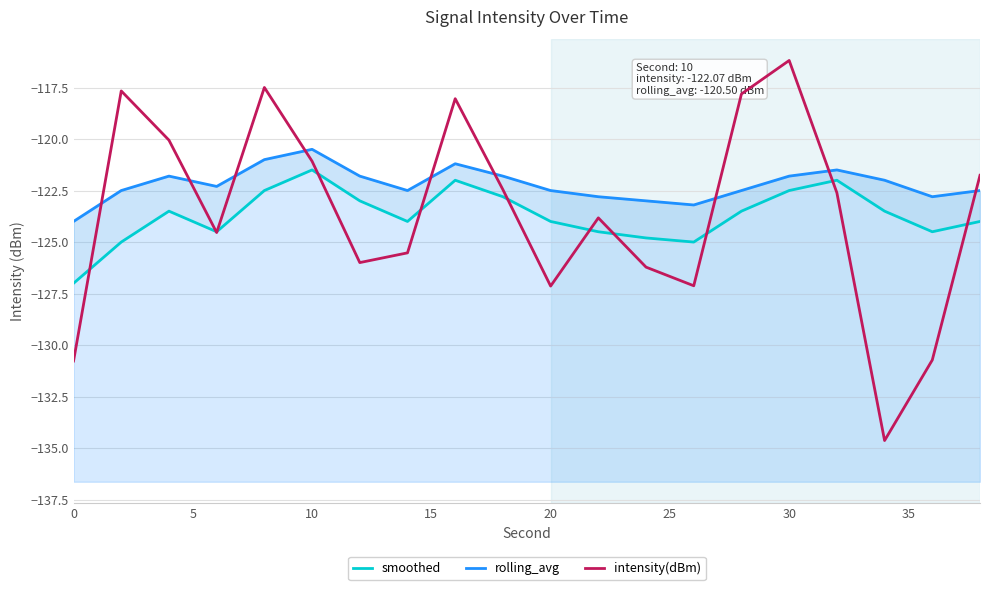

Does the chart display data point markers on the line(s)?

No